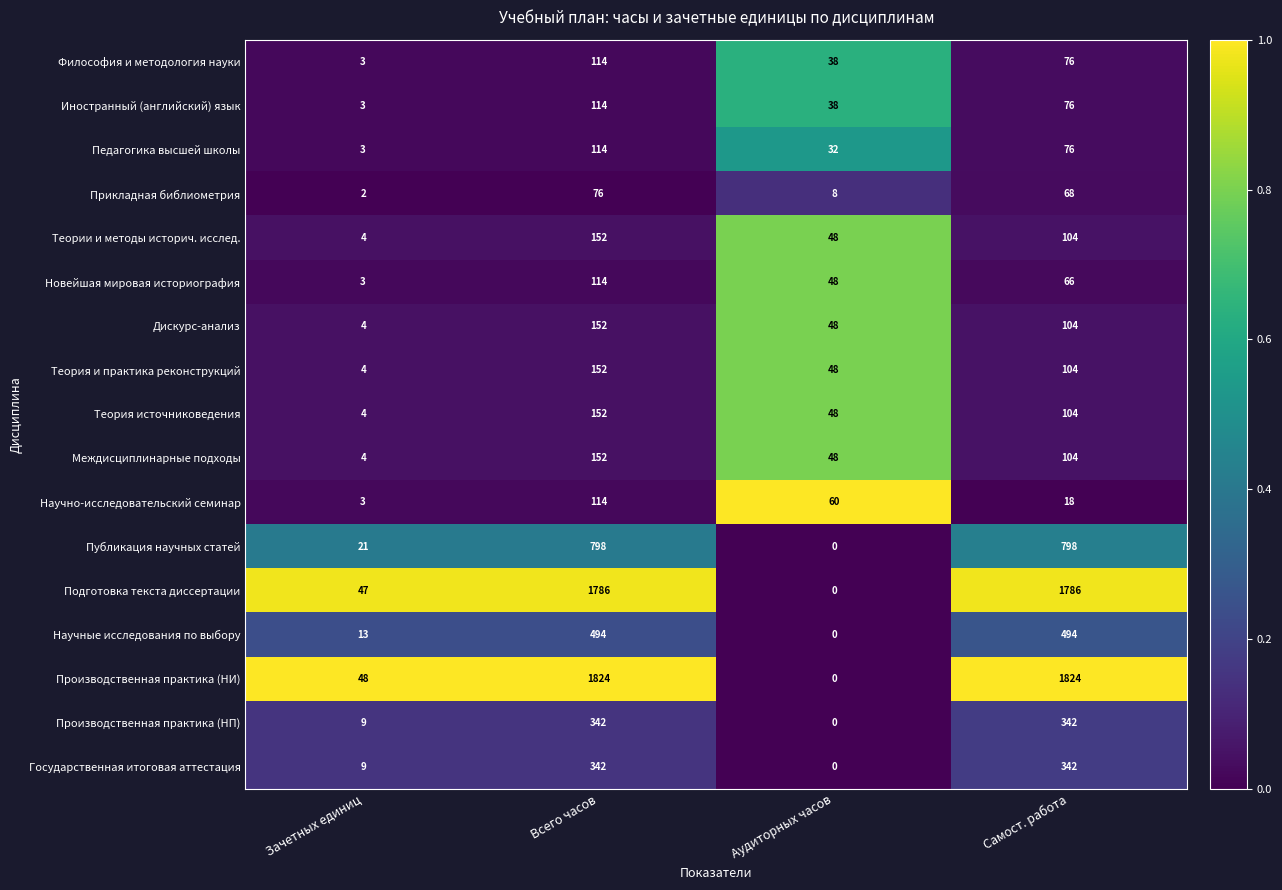

Count the number of data series in this chart.

17